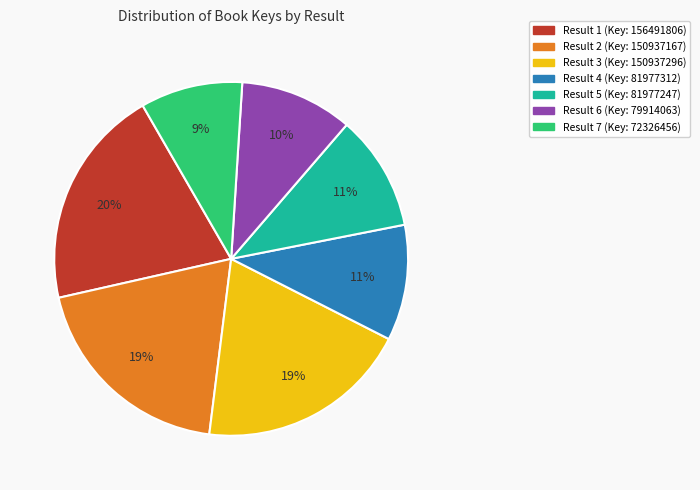

Does any single category account for the majority?

No